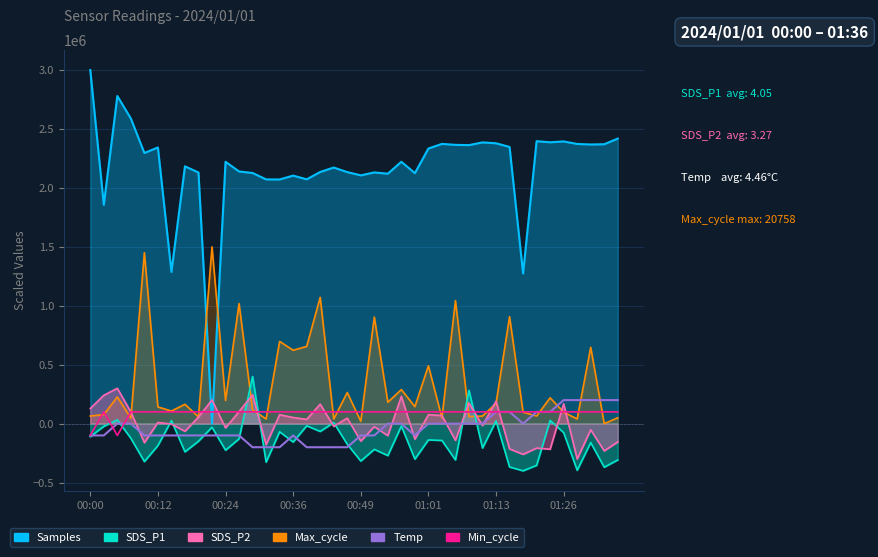

What is the maximum value for Min_cycle?

100000.0